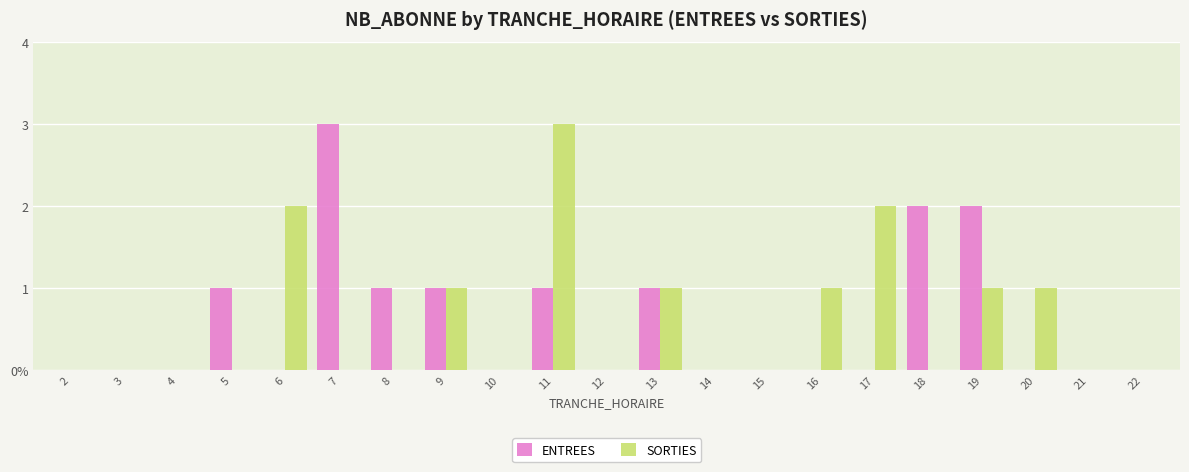

At how many categories does at least one series exceed 2?

2